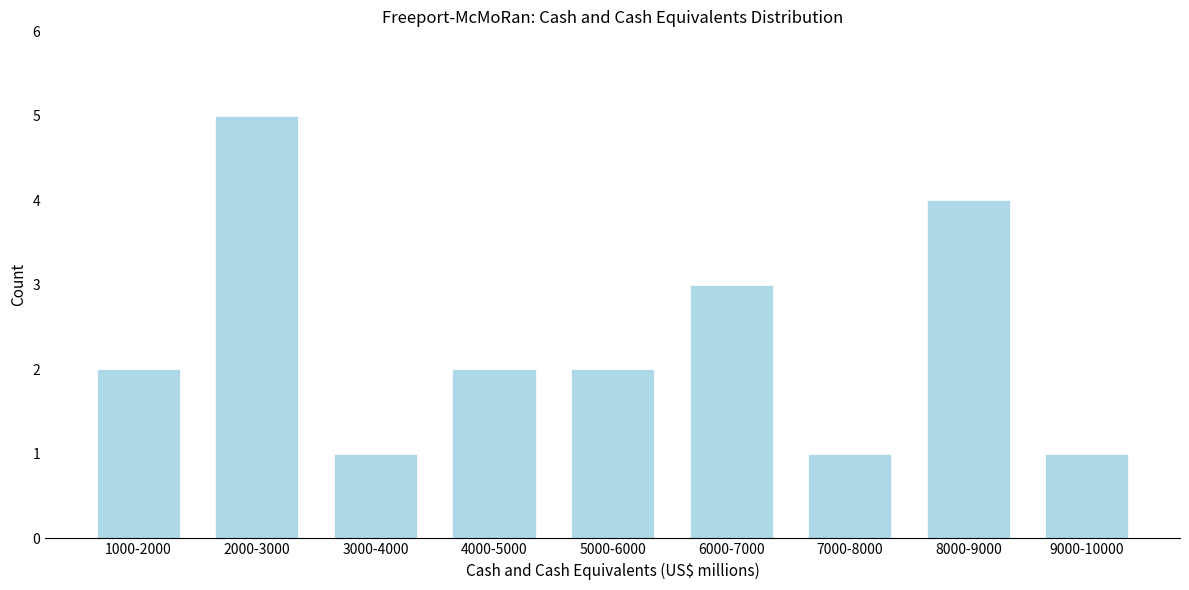

Reading right to left, extract all data points from this chart.

1	4	1	3	2	2	1	5	2